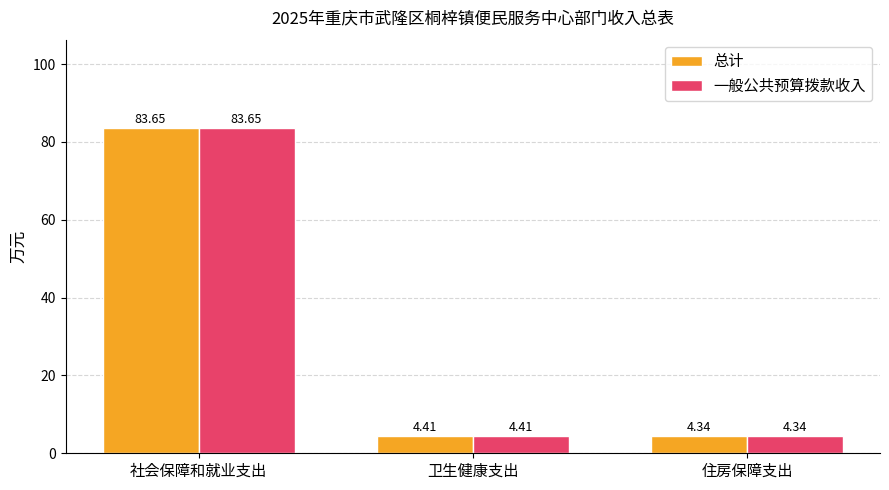

What is the label of the 2nd bar from the right?

卫生健康支出